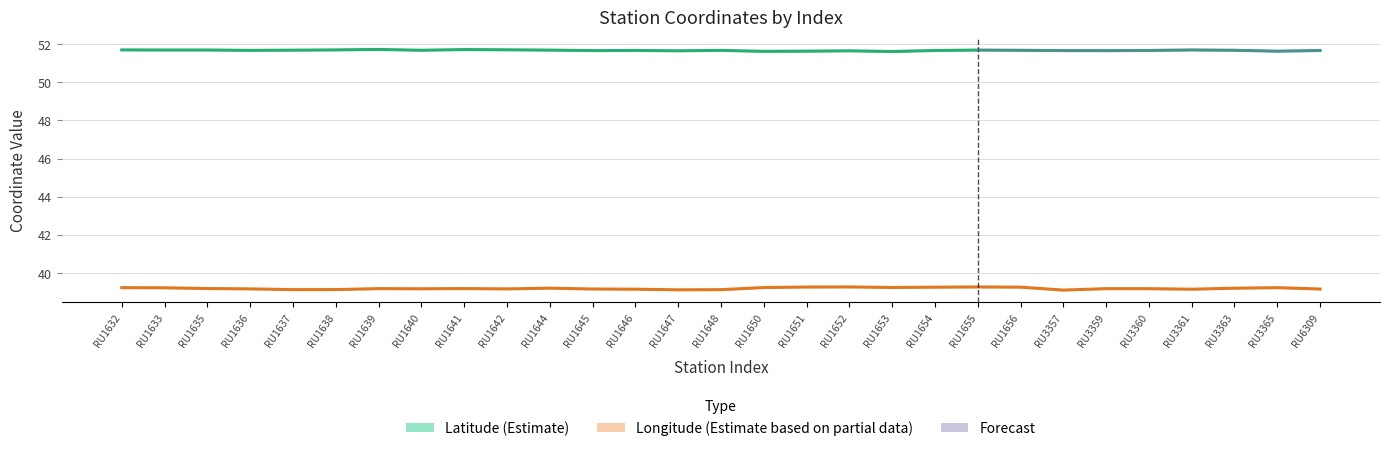

Reading left to right, what are all the values shown in this chart?

latitude: 51.7	51.7	51.7	51.7	51.7	51.7	51.7	51.7	51.7	51.7	51.7	51.7	51.7	51.6	51.7	51.6	51.6	51.6	51.6	51.7	51.7	51.7	51.7	51.7	51.7	51.7	51.7	51.6	51.7
longitude: 39.2	39.2	39.2	39.2	39.1	39.1	39.2	39.2	39.2	39.2	39.2	39.2	39.1	39.1	39.1	39.2	39.3	39.3	39.2	39.3	39.3	39.3	39.1	39.2	39.2	39.1	39.2	39.2	39.2